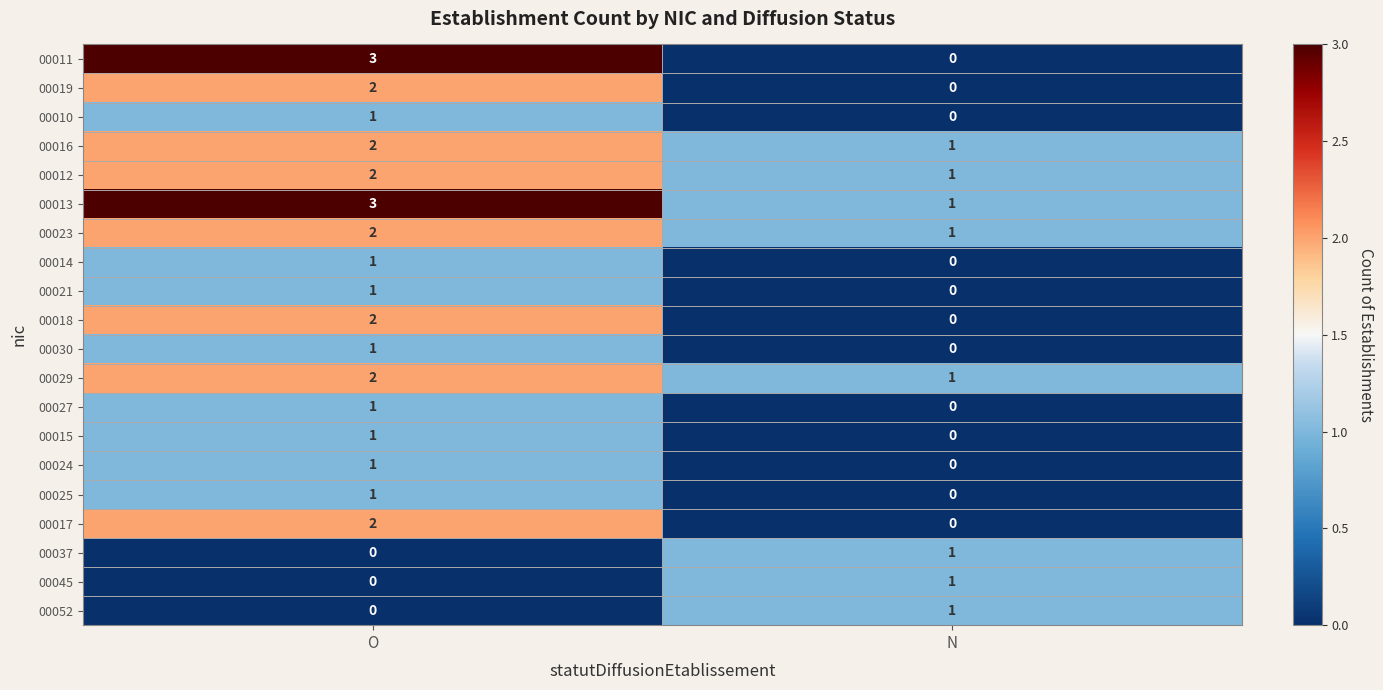

Between O and N, which series saw the biggest shift?

00011